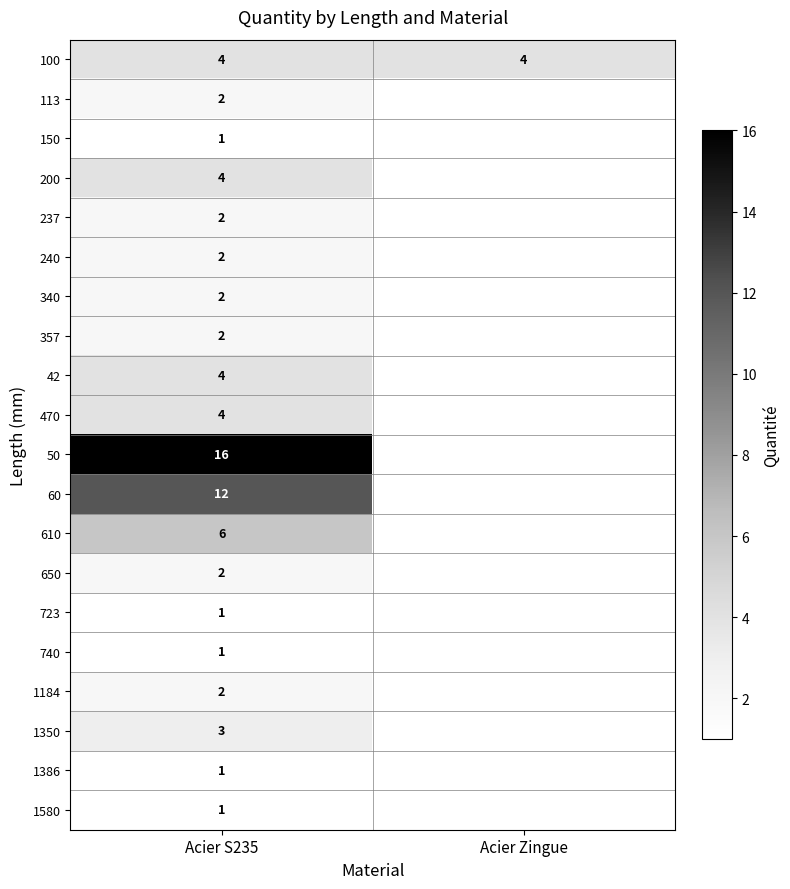

Is the value of 650 at Acier S235 greater than the value of 150 at Acier S235?

Yes